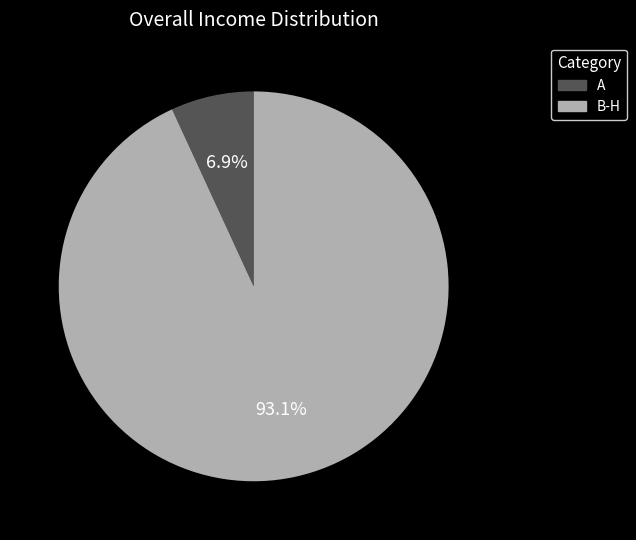

Count the number of slices in the pie.

2